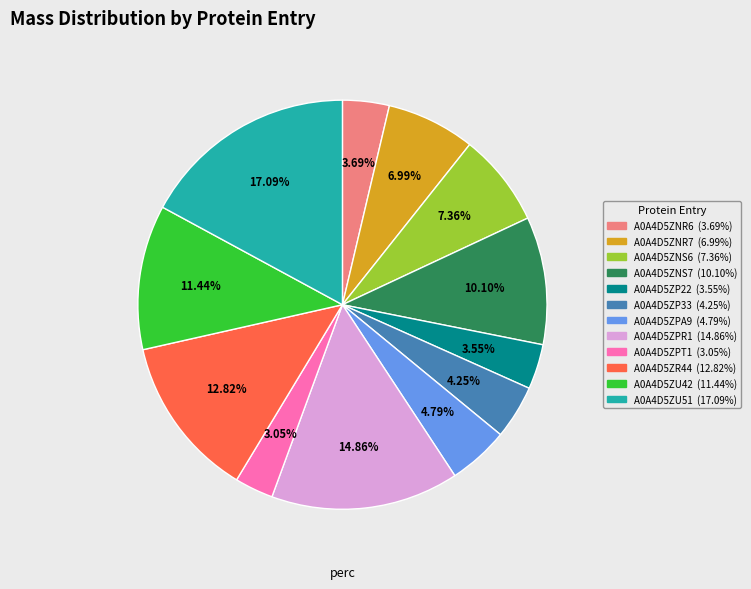

To the nearest percent, what portion does A0A4D5ZPT1 represent?

3%